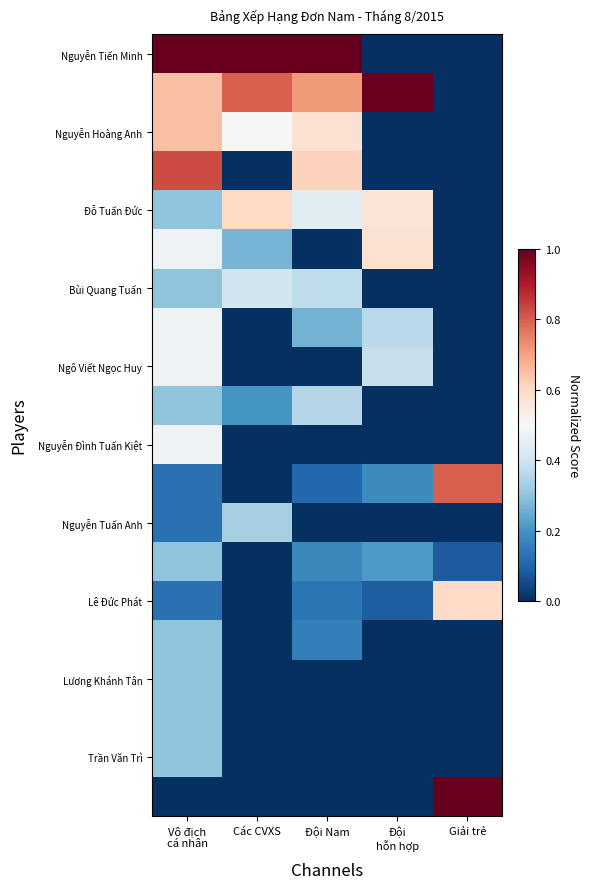

Between Các CVXS and Đội
hỗn hợp, which is larger?

Các CVXS